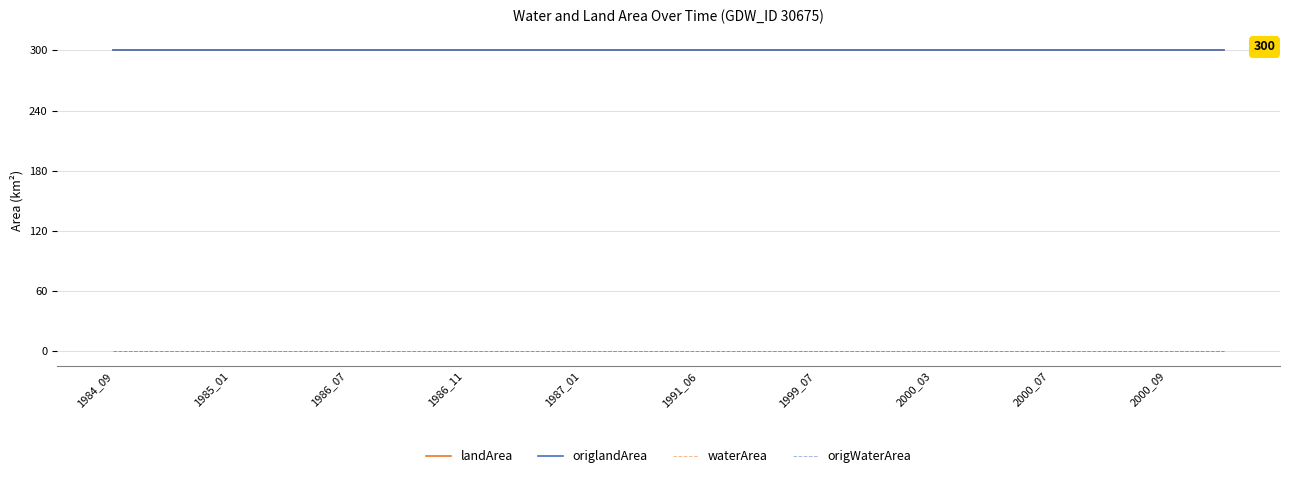

At which label does landArea reach its peak?

1984_09